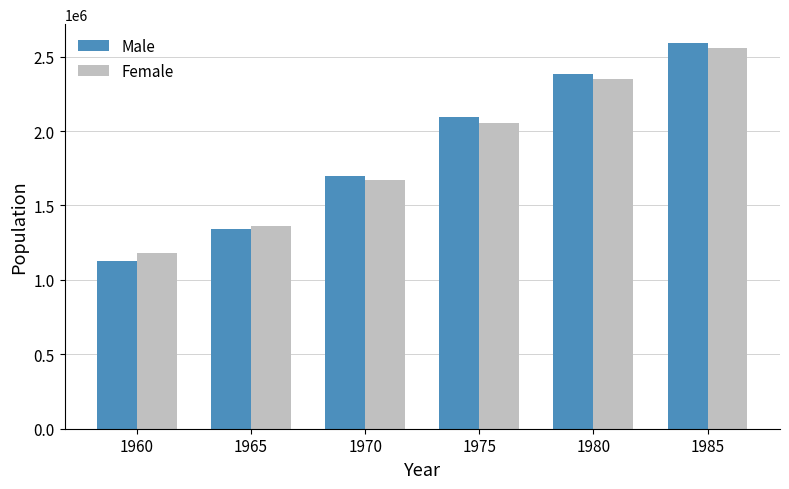

At which label does Male reach its peak?

1985